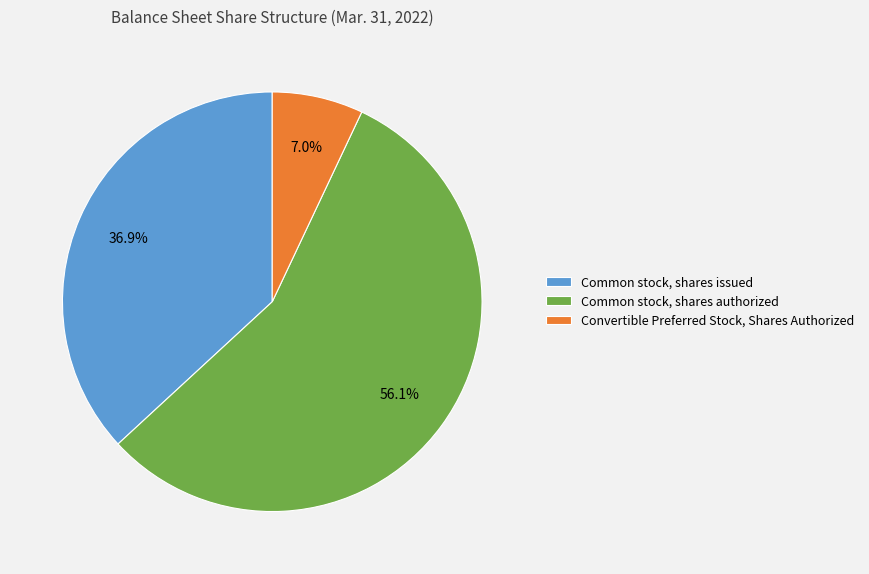

True or false: Convertible Preferred Stock, Shares Authorized accounts for 7% of the total.

True